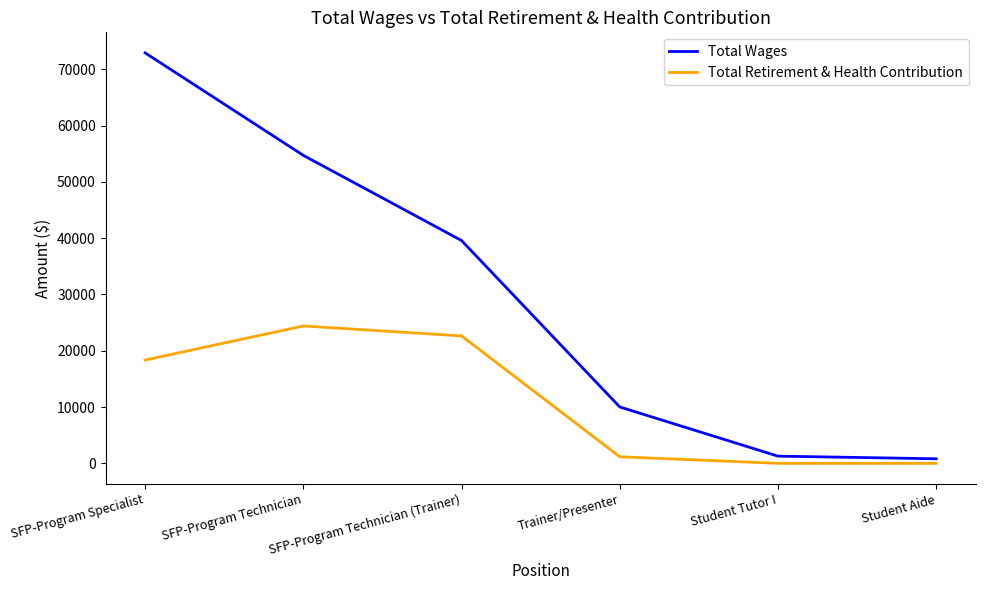

Which series changed the most between Trainer/Presenter and Student Aide?

Total Wages